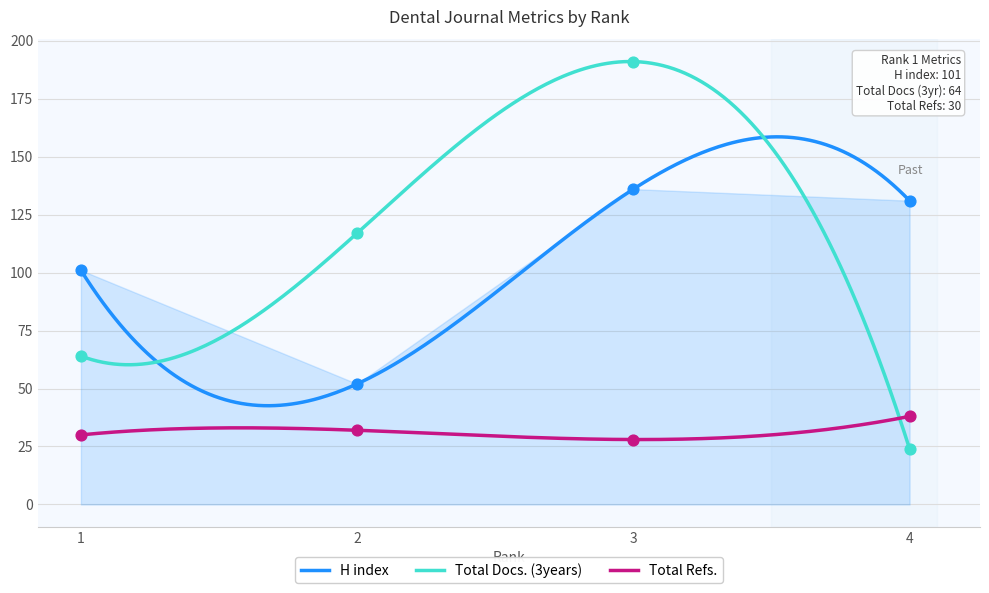

Is the value of Total Refs. at 3 greater than the value of H index at 3?

No